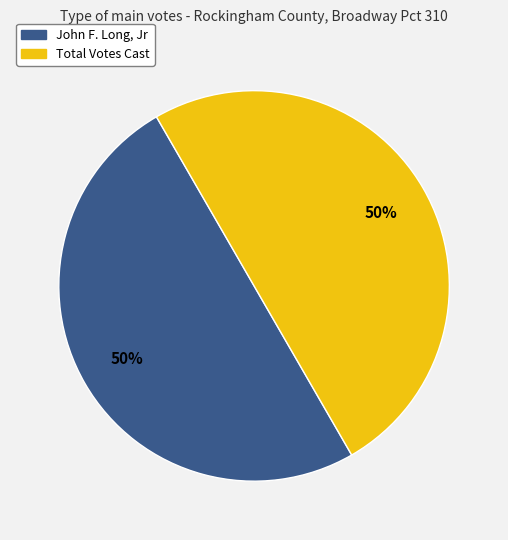

To the nearest percent, what is the average slice percentage?

50%